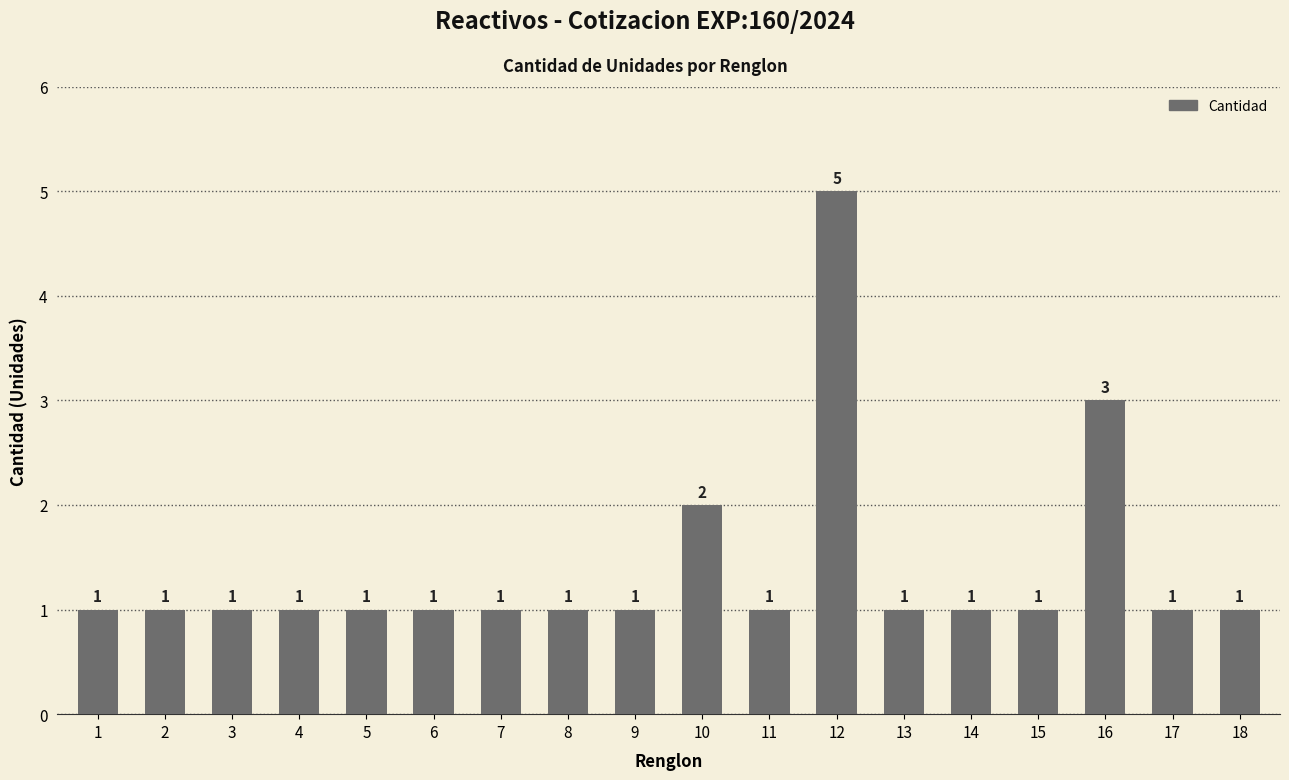

How many series are shown in this chart?

1